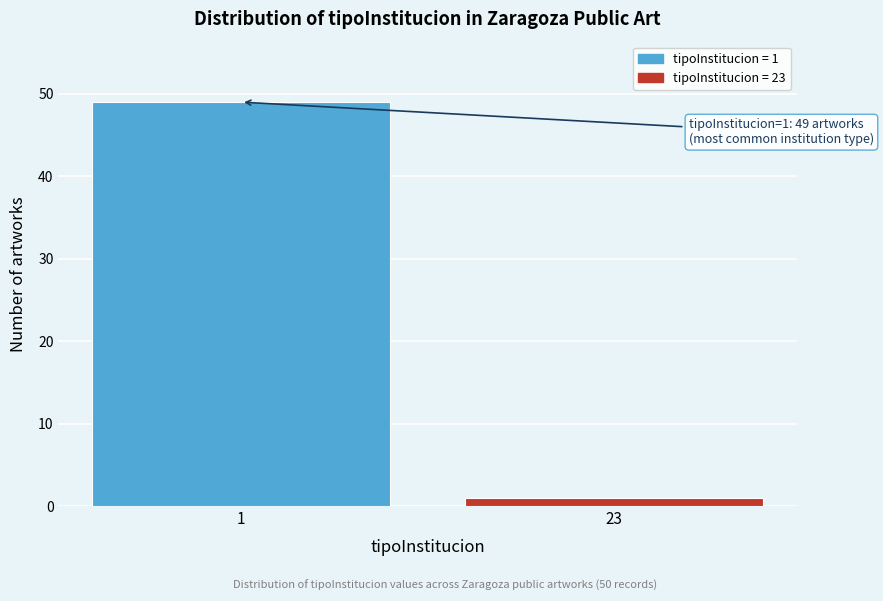

Reading left to right, list all the values displayed in this chart.

49	1